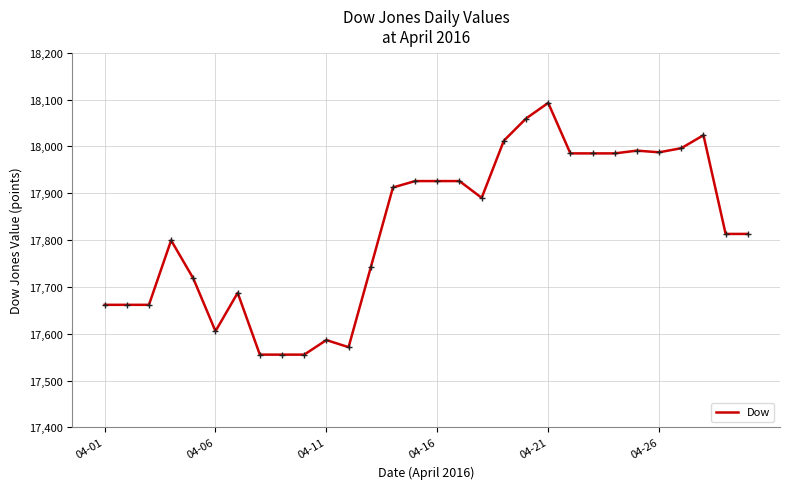

What is the maximum value shown in the chart?

18092.8